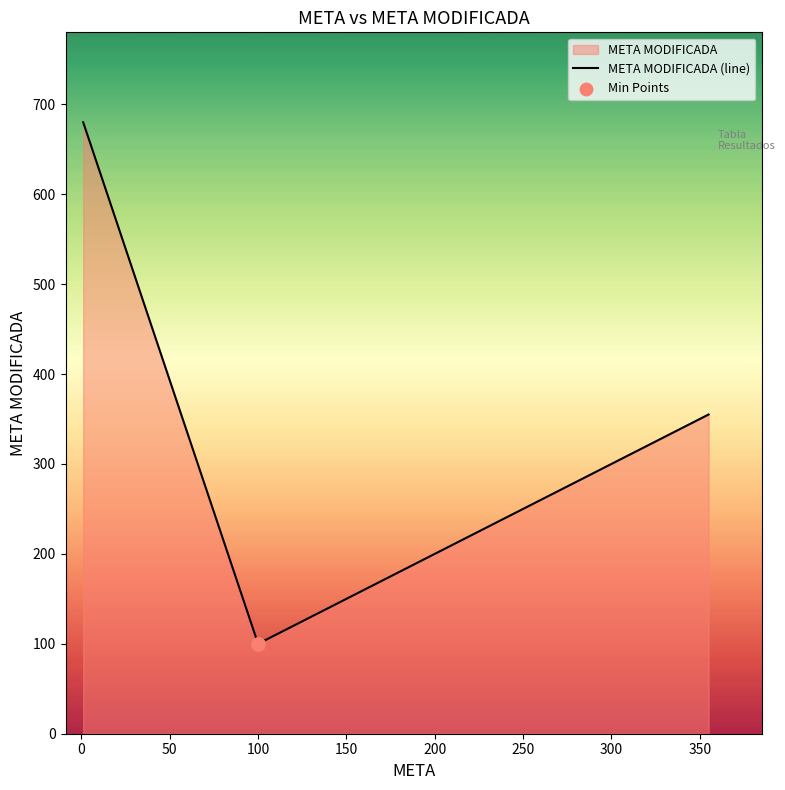

Between 1 and 1, which is larger?

1